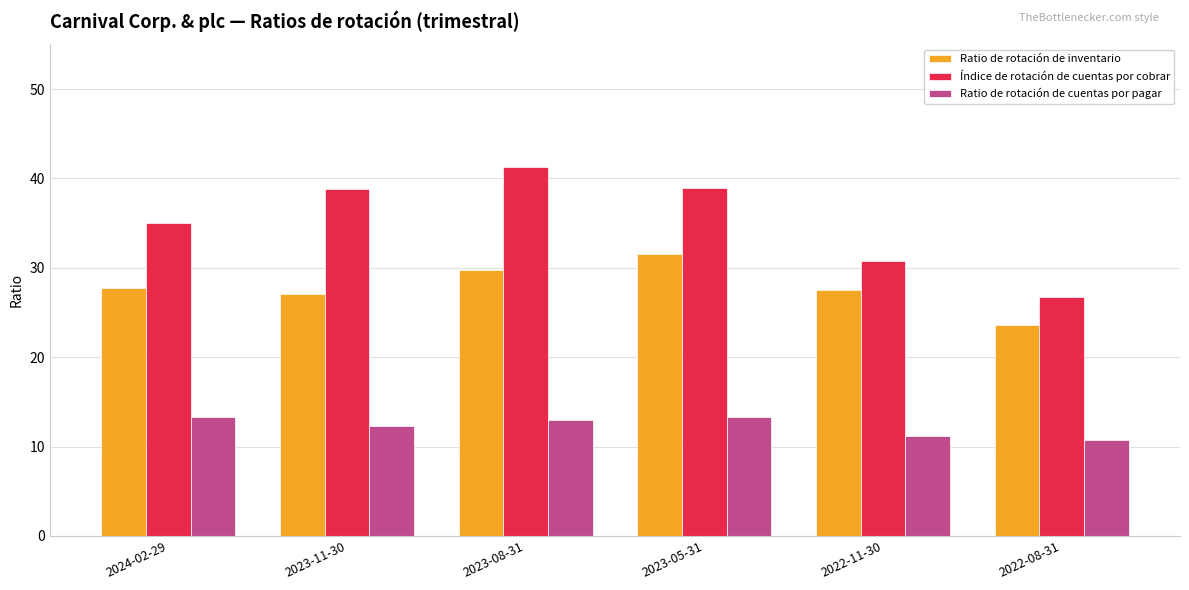

Count the number of data series in this chart.

3